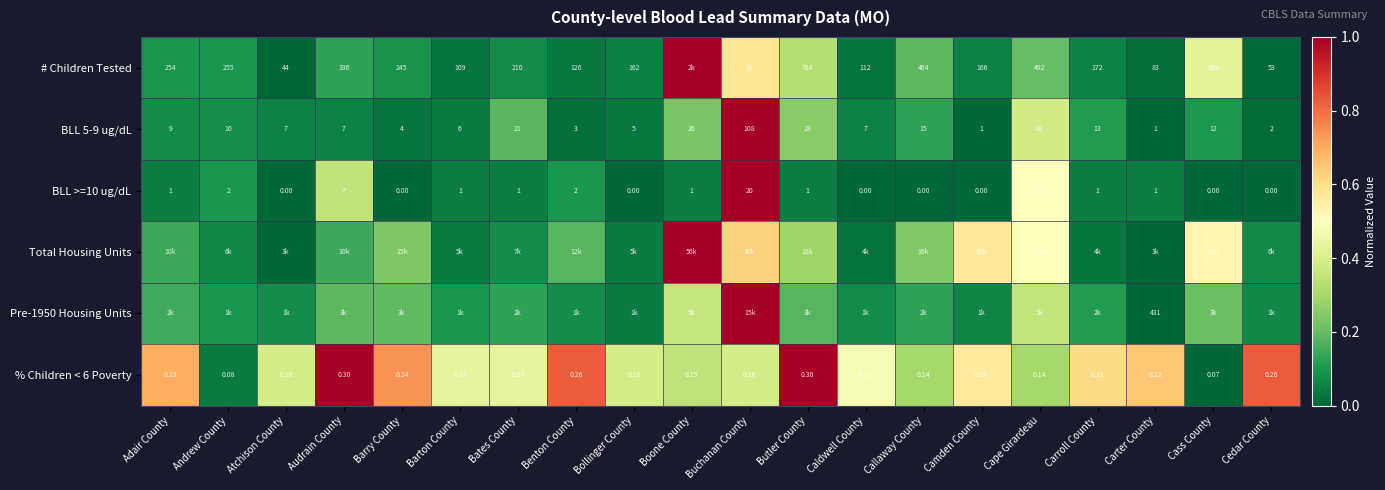

Between Buchanan County and Barry County, which is larger?

Buchanan County